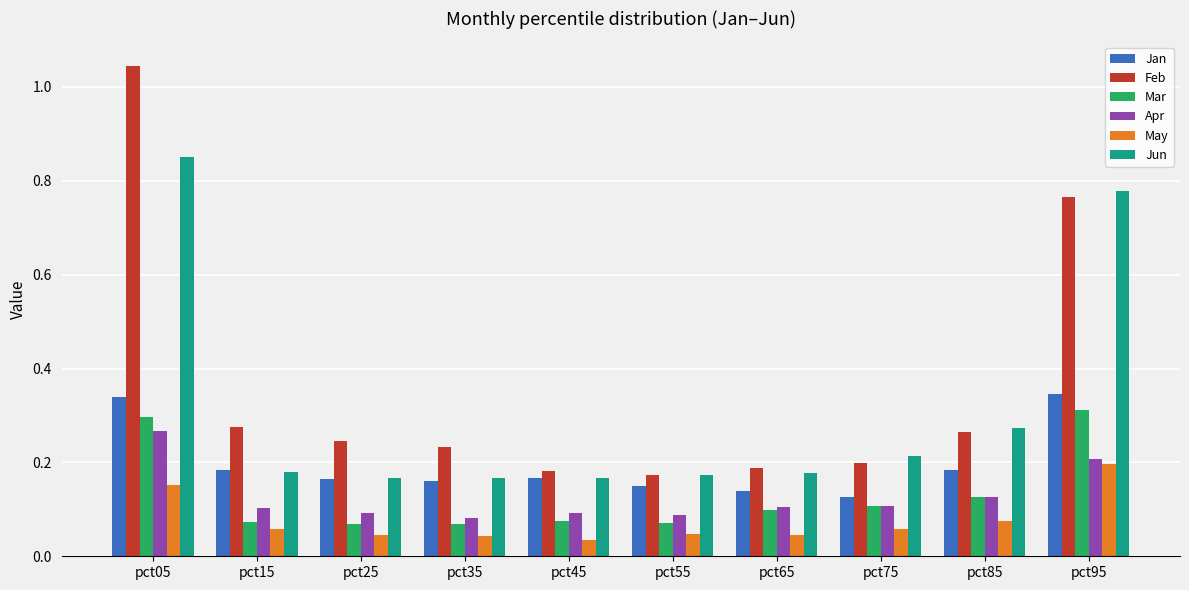

Does the chart contain any negative values?

No